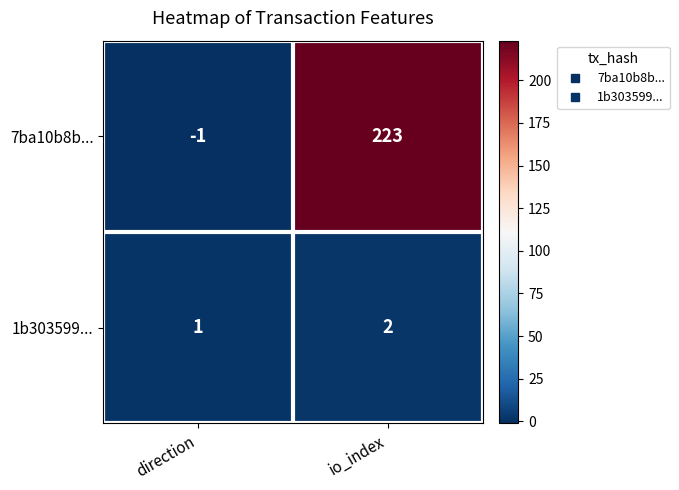

What is the sum of the 1b303599... values at direction and io_index?

3